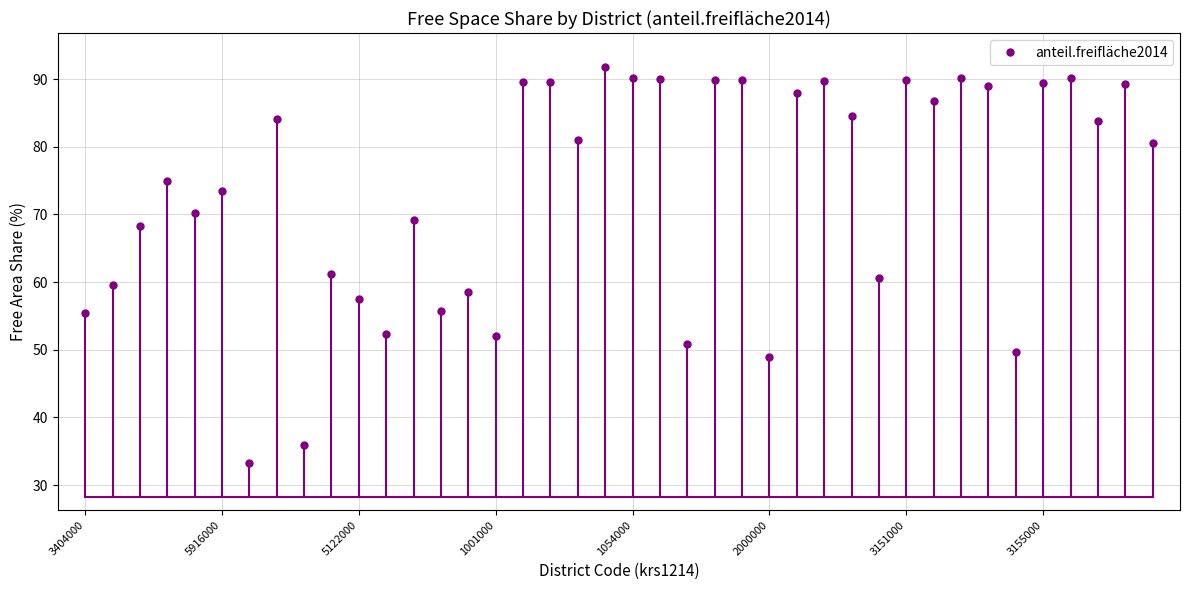

What is the average value?

73.4